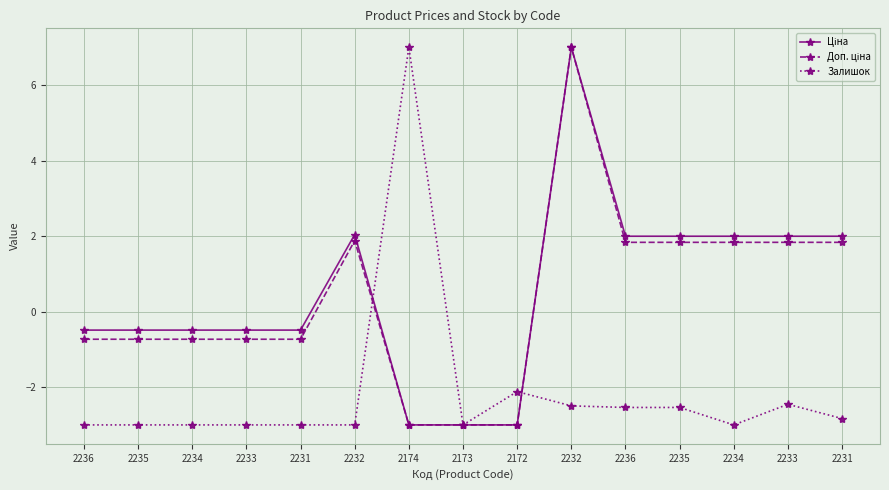

Reading left to right, transcribe all the data shown in this chart.

Ціна: 2236=-0.5	2235=-0.5	2234=-0.5	2233=-0.5	2231=-0.5	2232=2.0	2174=-3.0	2173=-3.0	2172=-3.0	2232=7.0	2236=2.0	2235=2.0	2234=2.0	2233=2.0	2231=2.0
Доп. ціна: 2236=-0.7	2235=-0.7	2234=-0.7	2233=-0.7	2231=-0.7	2232=1.9	2174=-3.0	2173=-3.0	2172=-3.0	2232=7.0	2236=1.8	2235=1.8	2234=1.8	2233=1.8	2231=1.8
Залишок: 2236=-3.0	2235=-3.0	2234=-3.0	2233=-3.0	2231=-3.0	2232=-3.0	2174=7.0	2173=-3.0	2172=-2.1	2232=-2.5	2236=-2.5	2235=-2.5	2234=-3.0	2233=-2.5	2231=-2.8